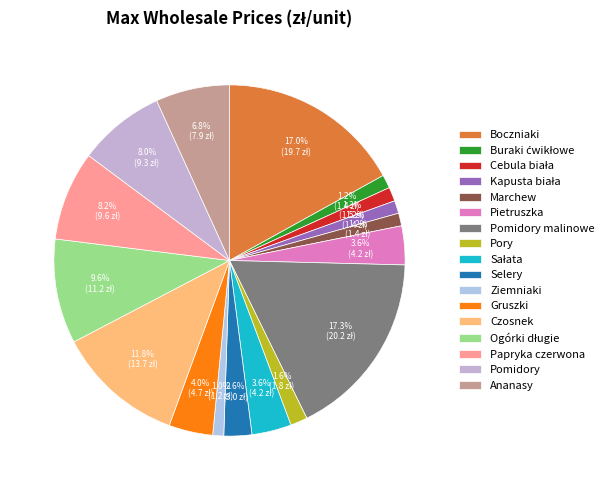

To the nearest percent, what is the difference between the Pomidory malinowe and Pomidory slice percentages?

9%